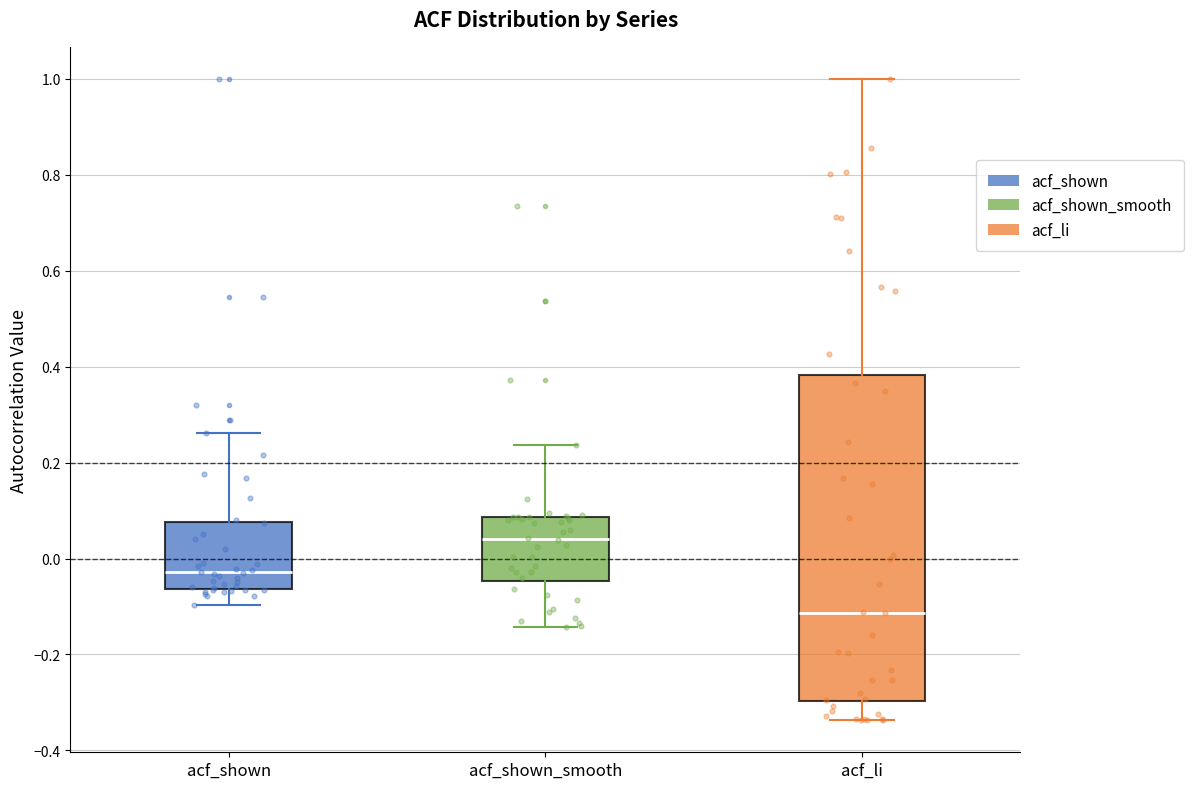

Which box is the tallest, from its lower edge to its upper edge?

acf_li